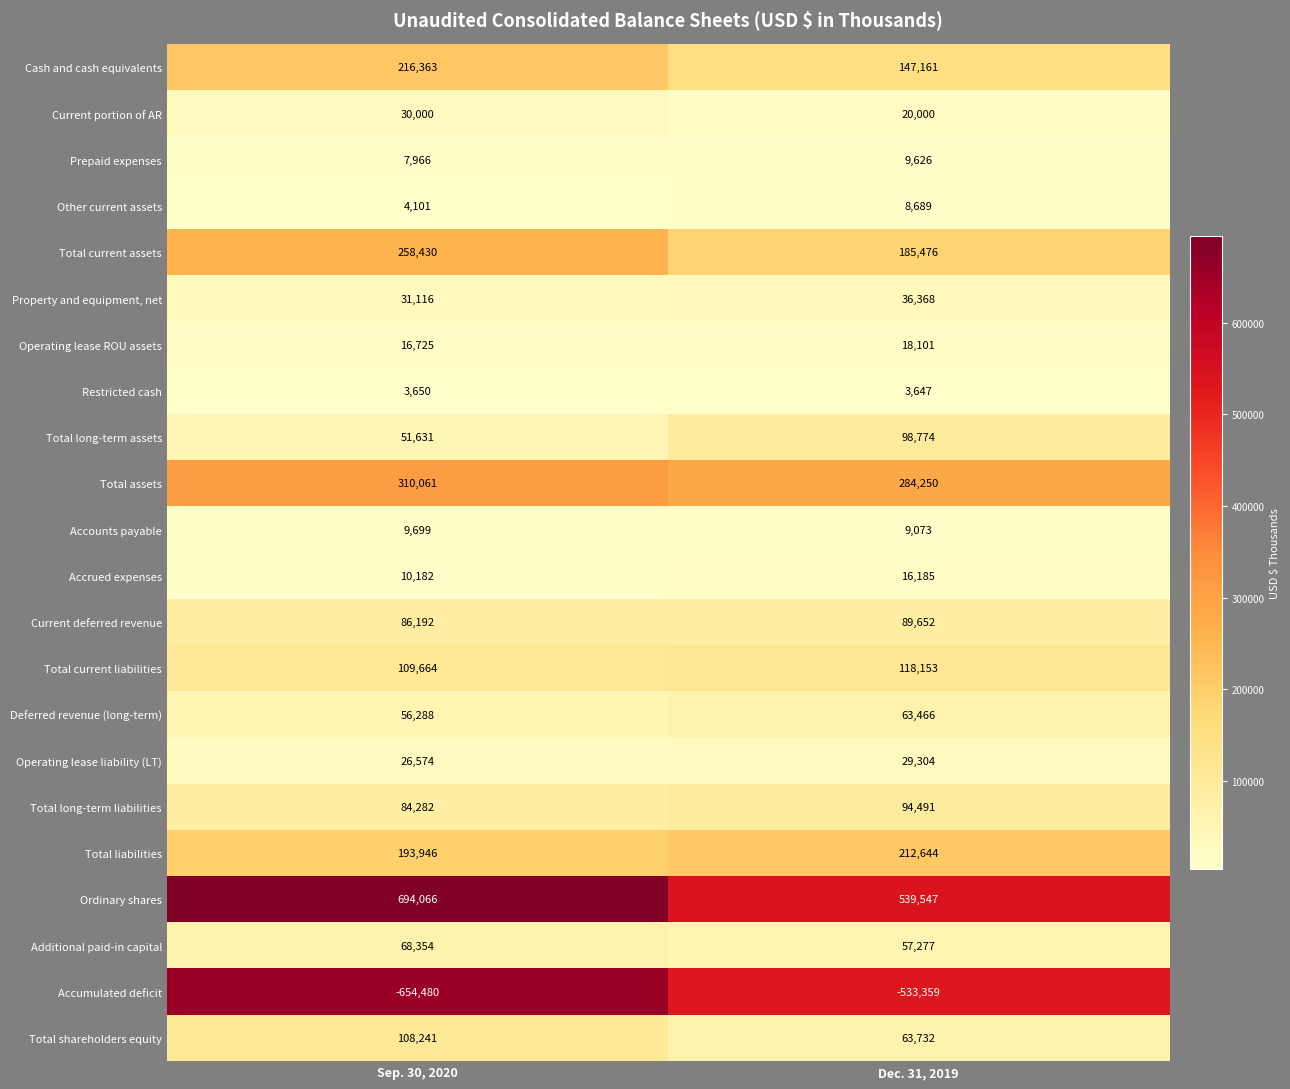

At Sep. 30, 2020, list the series in order from smallest to largest.

Accumulated deficit, Restricted cash, Other current assets, Prepaid expenses, Accounts payable, Accrued expenses, Operating lease ROU assets, Operating lease liability (LT), Current portion of AR, Property and equipment, net, Total long-term assets, Deferred revenue (long-term), Additional paid-in capital, Total long-term liabilities, Current deferred revenue, Total shareholders equity, Total current liabilities, Total liabilities, Cash and cash equivalents, Total current assets, Total assets, Ordinary shares